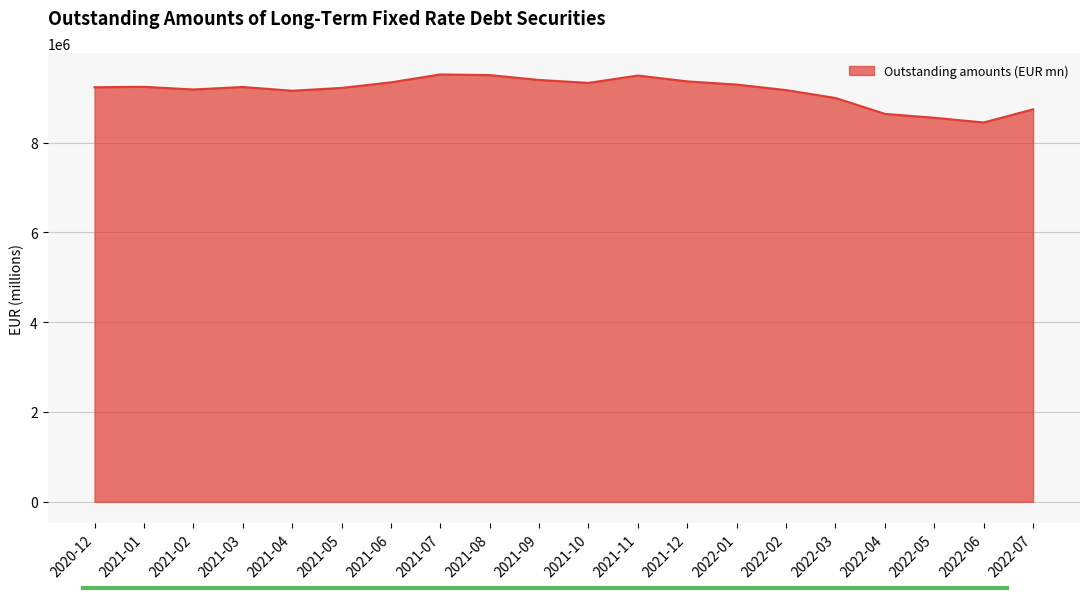

Which has a higher value, 2022-04 or 2022-06?

2022-04